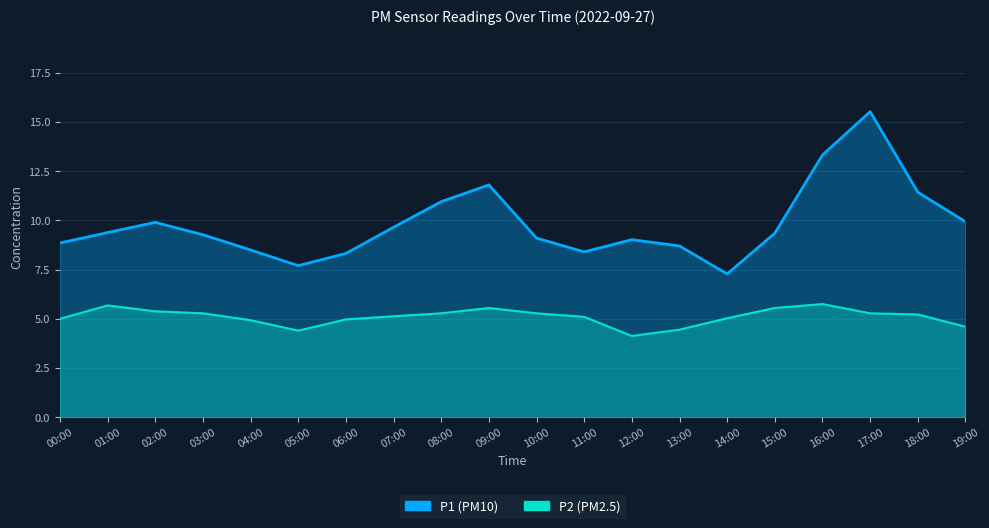

True or false: P2 has a value of 2.9 at 03:00.

False